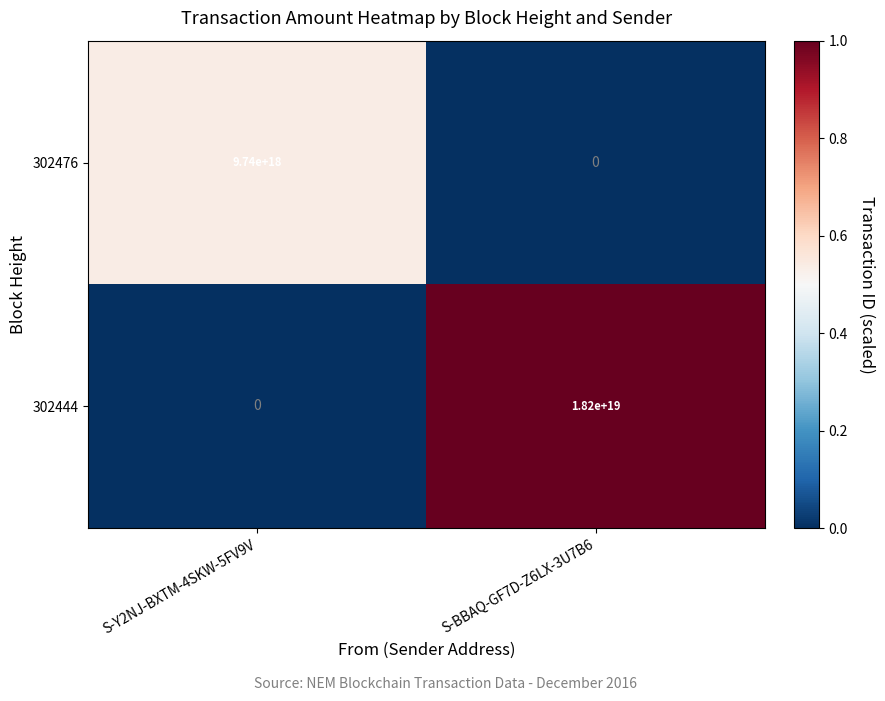

Rank the series by their average value, from lowest to highest.

302476, 302444